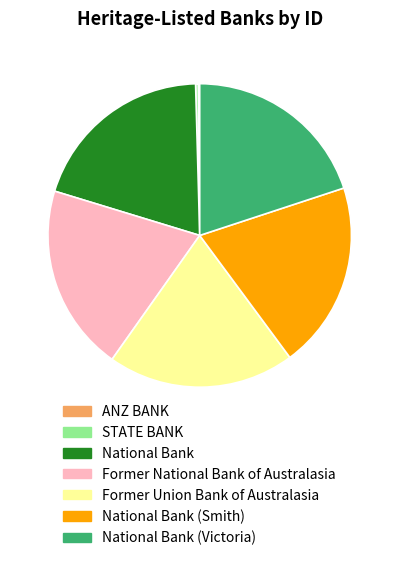

Is it true that National Bank (Victoria) is 20% of the pie?

True